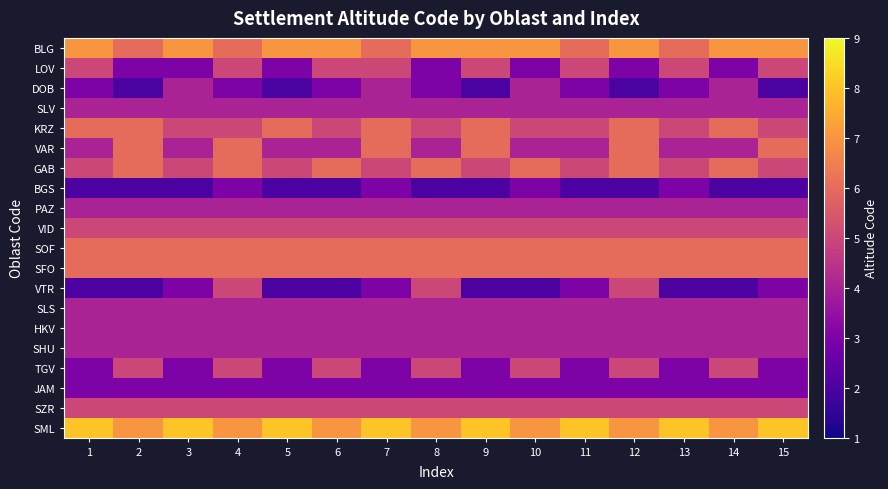

Reading left to right, extract all data points from this chart.

BLG: 1=7	2=6	3=7	4=6	5=7	6=7	7=6	8=7	9=7	10=7	11=6	12=7	13=6	14=7	15=7
LOV: 1=5	2=3	3=3	4=5	5=3	6=5	7=5	8=3	9=5	10=3	11=5	12=3	13=5	14=3	15=5
DOB: 1=3	2=2	3=4	4=3	5=2	6=3	7=4	8=3	9=2	10=4	11=3	12=2	13=3	14=4	15=2
SLV: 1=4	2=4	3=4	4=4	5=4	6=4	7=4	8=4	9=4	10=4	11=4	12=4	13=4	14=4	15=4
KRZ: 1=6	2=6	3=5	4=5	5=6	6=5	7=6	8=5	9=6	10=5	11=5	12=6	13=5	14=6	15=5
VAR: 1=4	2=6	3=4	4=6	5=4	6=4	7=6	8=4	9=6	10=4	11=4	12=6	13=4	14=4	15=6
GAB: 1=5	2=6	3=5	4=6	5=5	6=6	7=5	8=6	9=5	10=6	11=5	12=6	13=5	14=6	15=5
BGS: 1=2	2=2	3=2	4=3	5=2	6=2	7=3	8=2	9=2	10=3	11=2	12=2	13=3	14=2	15=2
PAZ: 1=4	2=4	3=4	4=4	5=4	6=4	7=4	8=4	9=4	10=4	11=4	12=4	13=4	14=4	15=4
VID: 1=5	2=5	3=5	4=5	5=5	6=5	7=5	8=5	9=5	10=5	11=5	12=5	13=5	14=5	15=5
SOF: 1=6	2=6	3=6	4=6	5=6	6=6	7=6	8=6	9=6	10=6	11=6	12=6	13=6	14=6	15=6
SFO: 1=6	2=6	3=6	4=6	5=6	6=6	7=6	8=6	9=6	10=6	11=6	12=6	13=6	14=6	15=6
VTR: 1=2	2=2	3=3	4=5	5=2	6=2	7=3	8=5	9=2	10=2	11=3	12=5	13=2	14=2	15=3
SLS: 1=4	2=4	3=4	4=4	5=4	6=4	7=4	8=4	9=4	10=4	11=4	12=4	13=4	14=4	15=4
HKV: 1=4	2=4	3=4	4=4	5=4	6=4	7=4	8=4	9=4	10=4	11=4	12=4	13=4	14=4	15=4
SHU: 1=4	2=4	3=4	4=4	5=4	6=4	7=4	8=4	9=4	10=4	11=4	12=4	13=4	14=4	15=4
TGV: 1=3	2=5	3=3	4=5	5=3	6=5	7=3	8=5	9=3	10=5	11=3	12=5	13=3	14=5	15=3
JAM: 1=3	2=3	3=3	4=3	5=3	6=3	7=3	8=3	9=3	10=3	11=3	12=3	13=3	14=3	15=3
SZR: 1=5	2=5	3=5	4=5	5=5	6=5	7=5	8=5	9=5	10=5	11=5	12=5	13=5	14=5	15=5
SML: 1=8	2=7	3=8	4=7	5=8	6=7	7=8	8=7	9=8	10=7	11=8	12=7	13=8	14=7	15=8